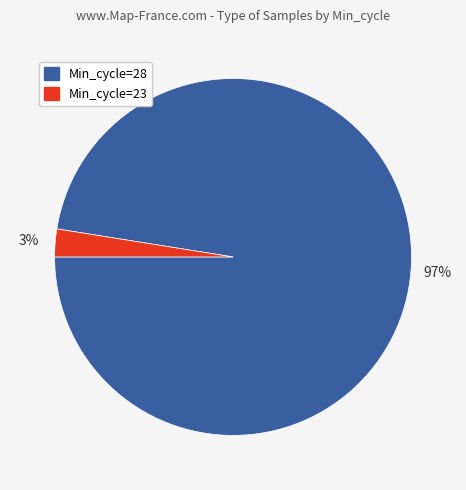

Is there any slice that represents more than half of the pie?

Yes